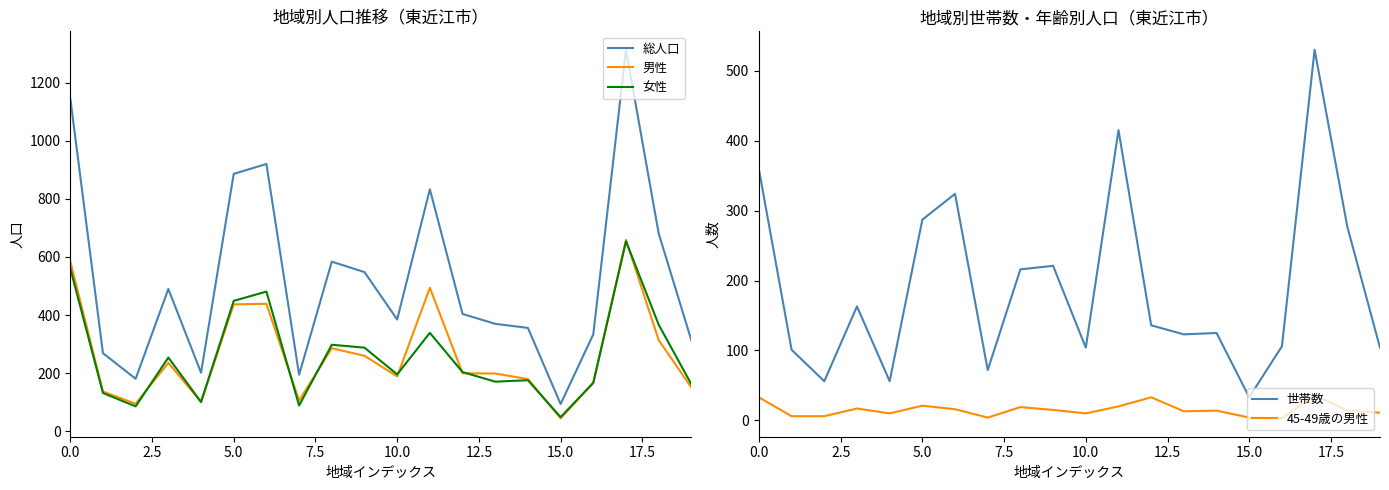

Which series has the largest range (max minus min)?

総人口